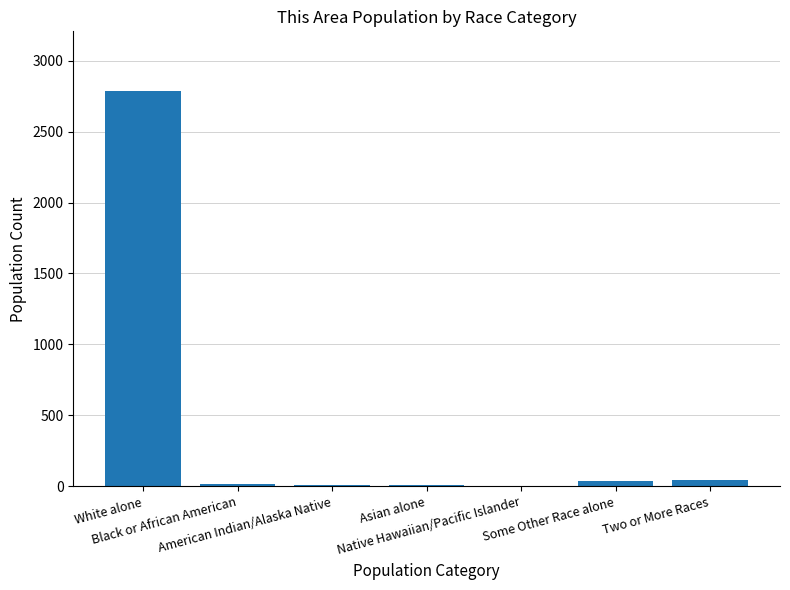

What is the difference between the values at Some Other Race alone and White alone?

2747